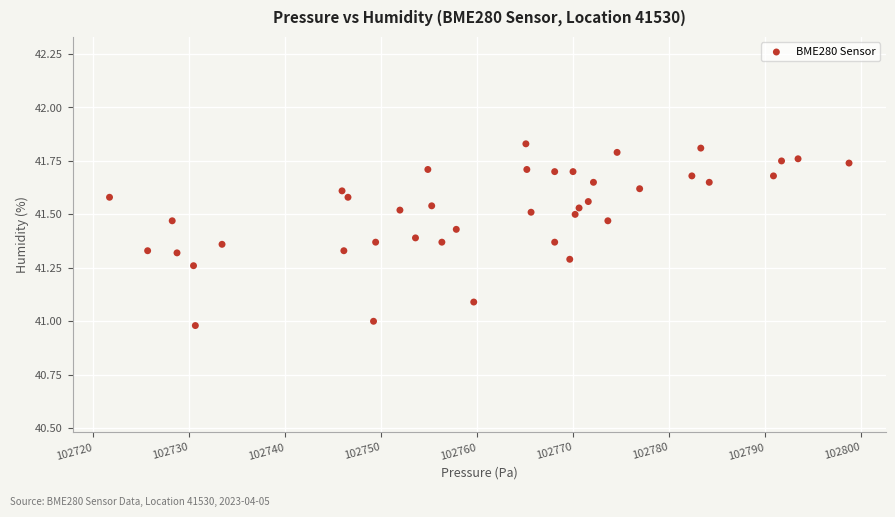

What is the range of X values (max minus min)?

77.0